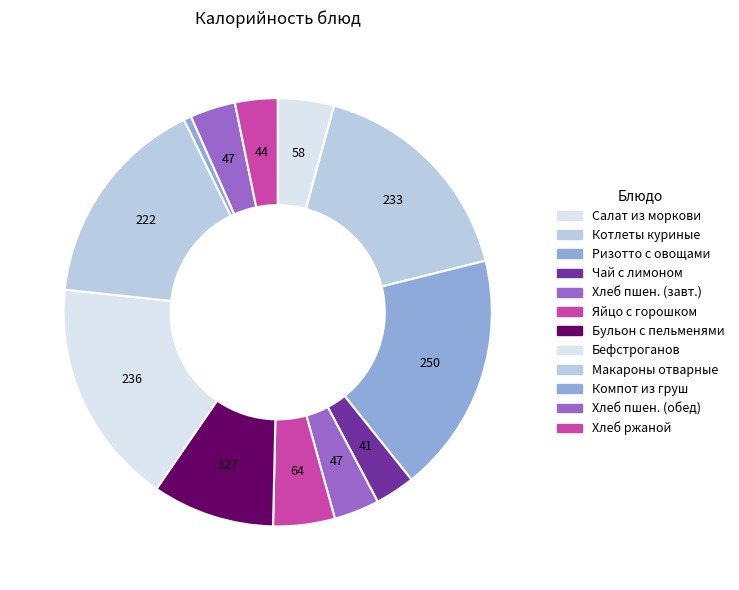

How many segments does this pie chart have?

12